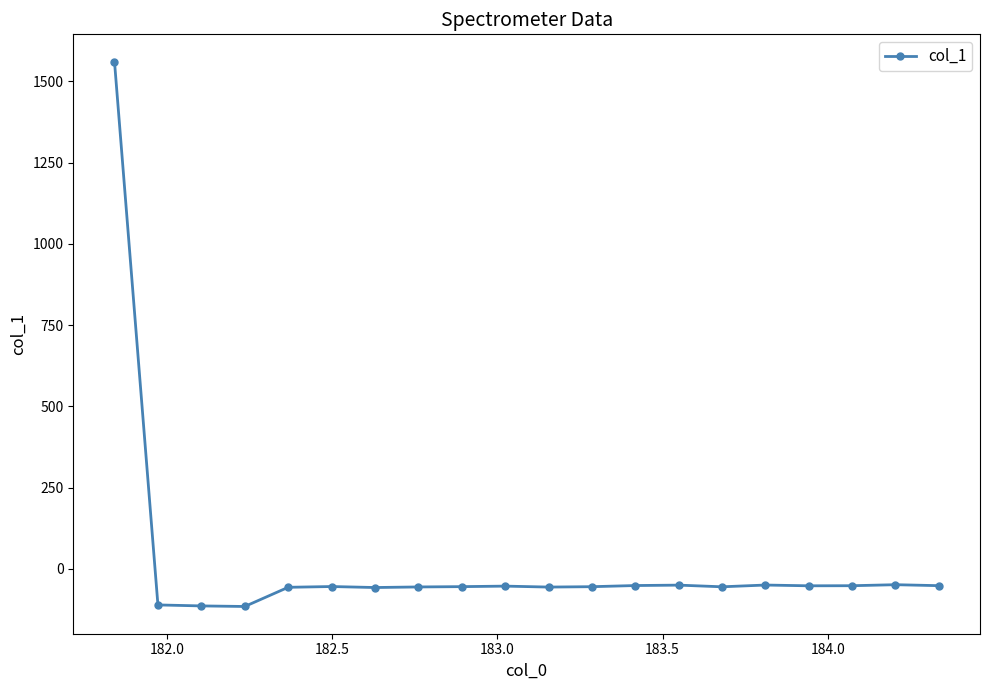

How many values are above zero?

1